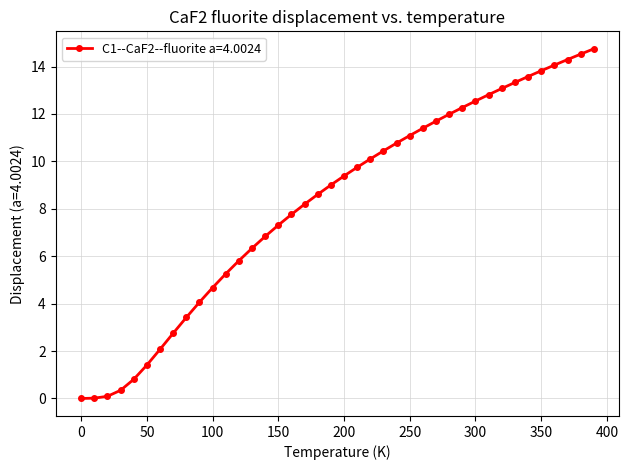

What is the difference between the maximum and second lowest values?

14.7